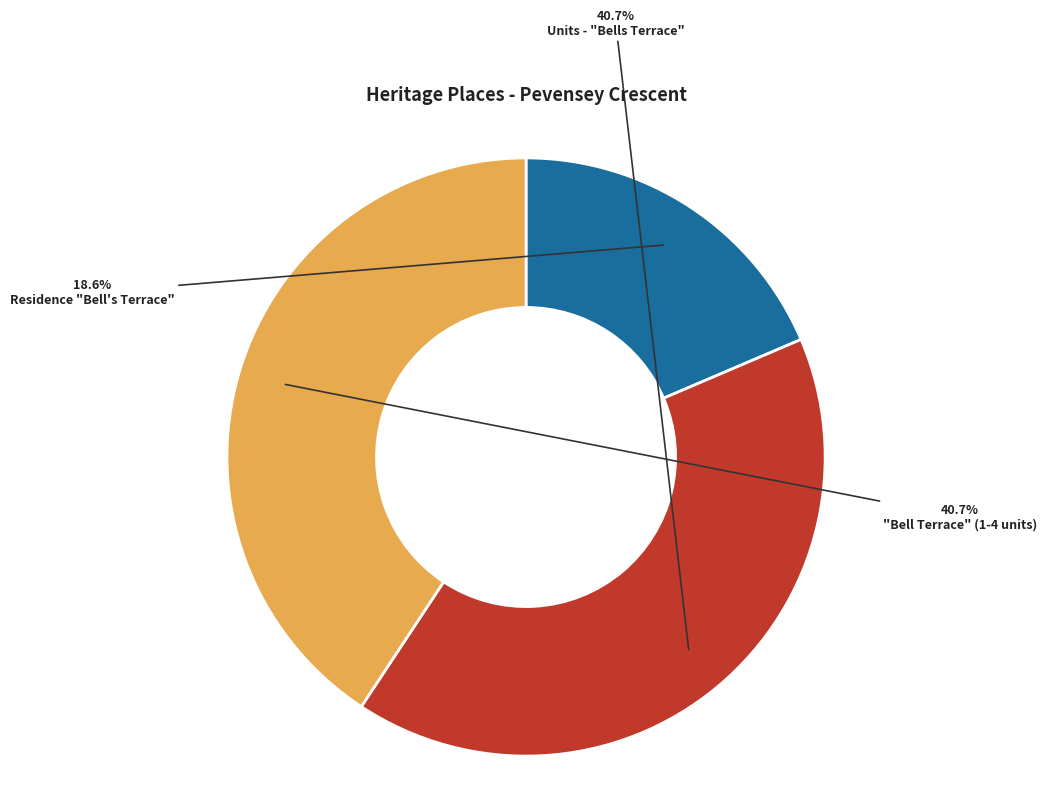

Which category has the smallest portion of the pie?

Residence "Bell's Terrace"